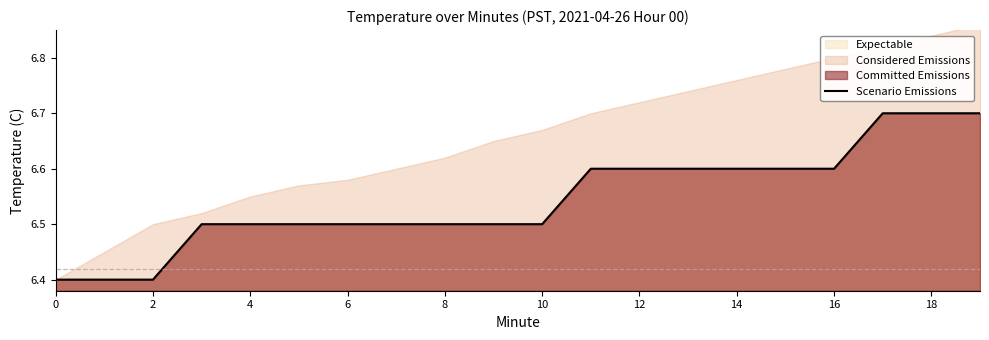

What is the lowest value of the Scenario Emissions series?

6.4